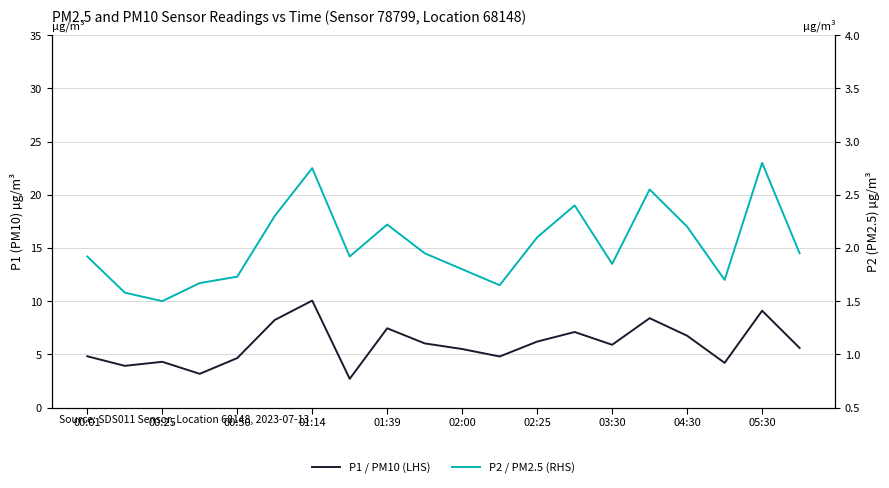

Is the value of P1 / PM10 (LHS) at 17 greater than the value of P2 / PM2.5 (RHS) at 14?

Yes